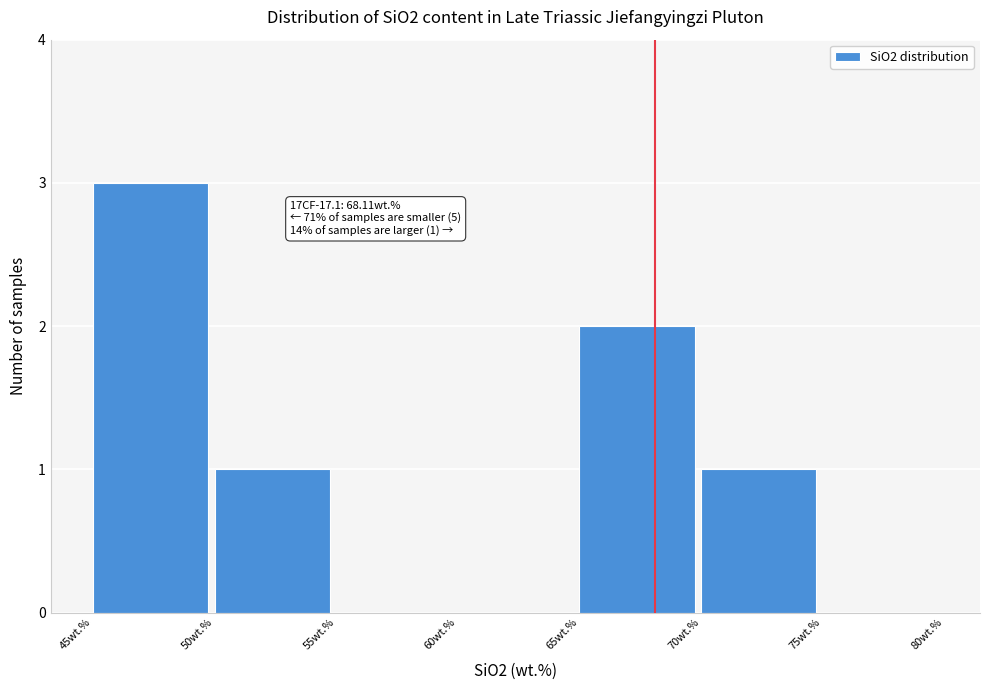

Over which range of the x-axis is the bar tallest?

45 to 50